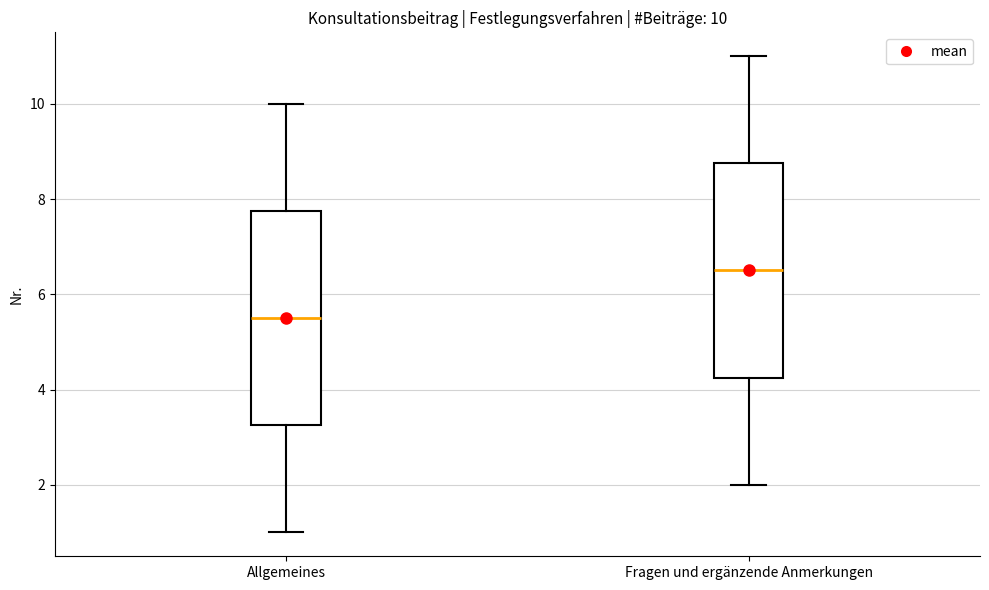

Which box has the highest median line?

Fragen und ergänzende Anmerkungen